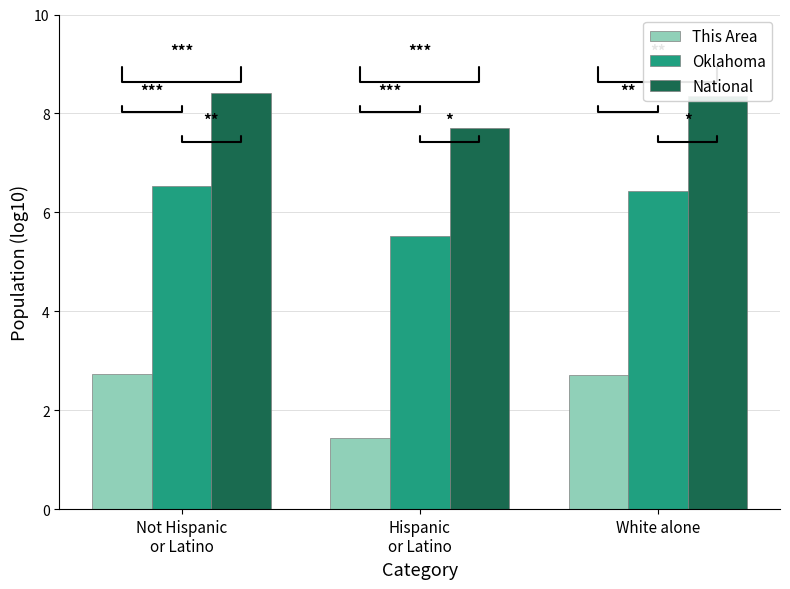

At Not Hispanic
or Latino, list the series in order from largest to smallest.

National, Oklahoma, This Area